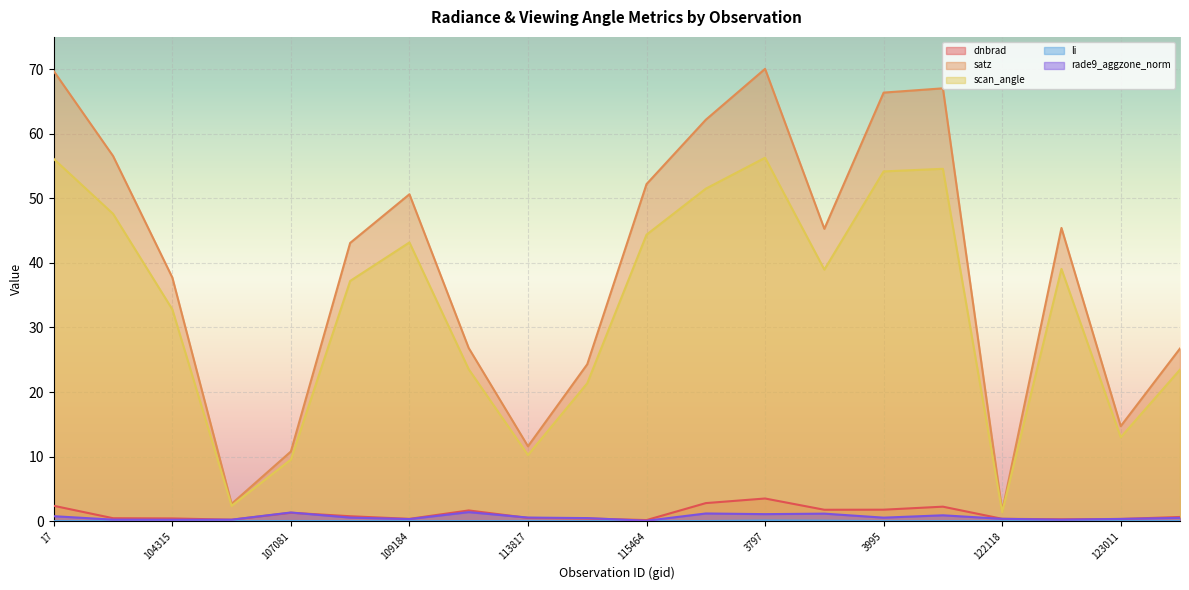

What are all the series names shown in the legend?

dnbrad, satz, scan_angle, li, rade9_aggzone_norm